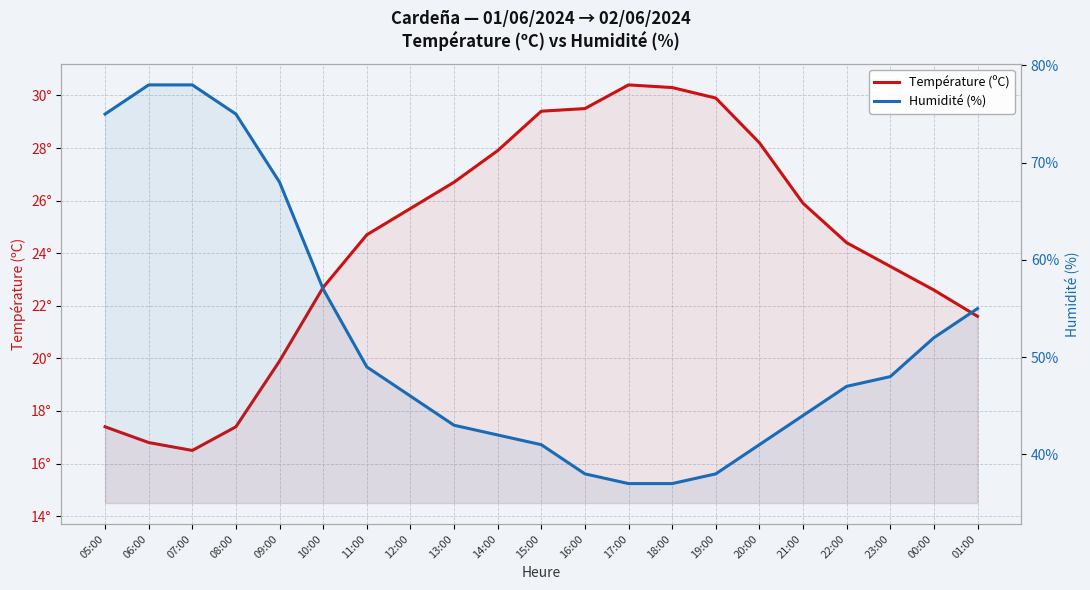

Which series has the largest total across all categories?

Humidité (%)